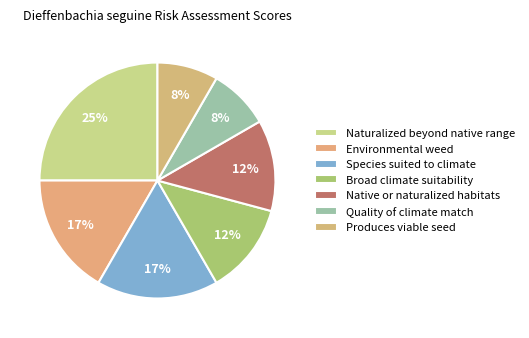

Which category has the smallest portion of the pie?

Quality of climate match